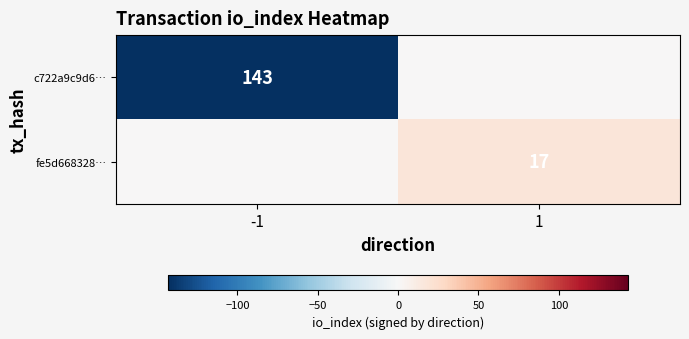

True or false: c722a9c9d6… has a value of 253 at -1.

False